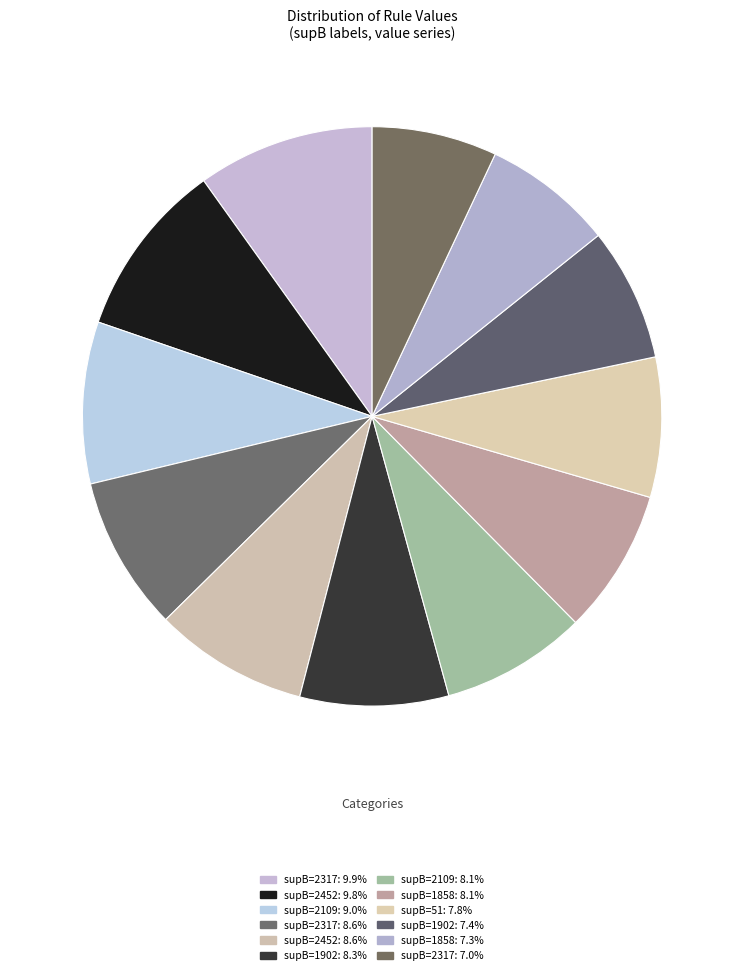

What is the largest slice in the pie chart?

2317